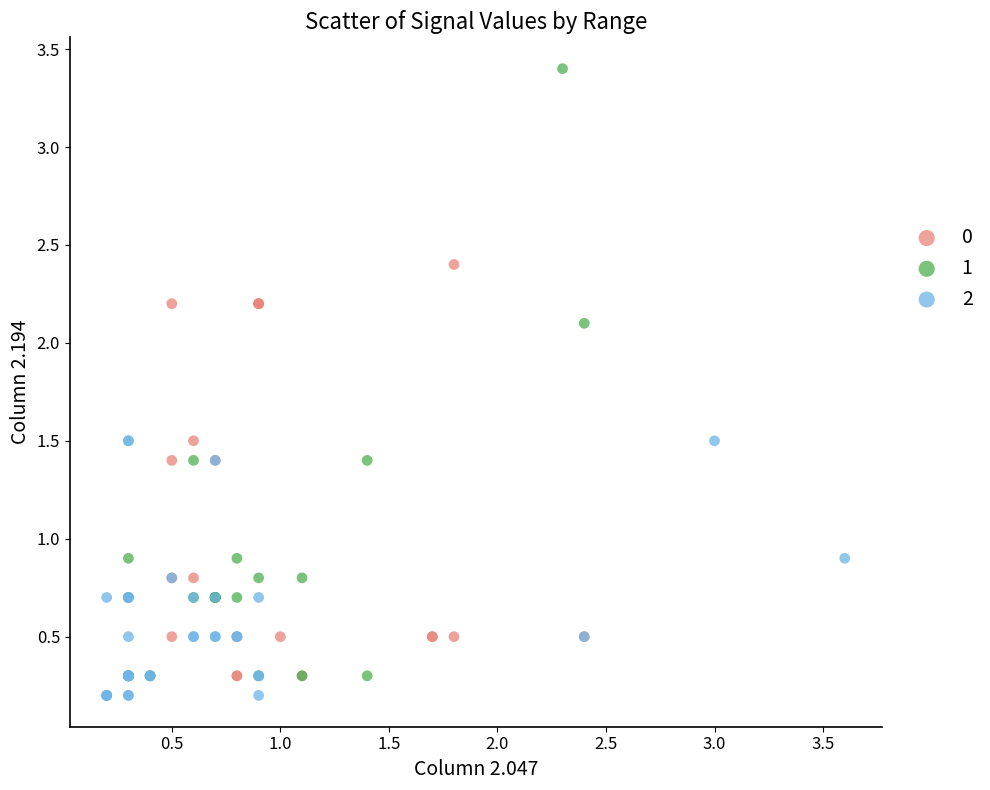

Which series contains the highest Y value?

1